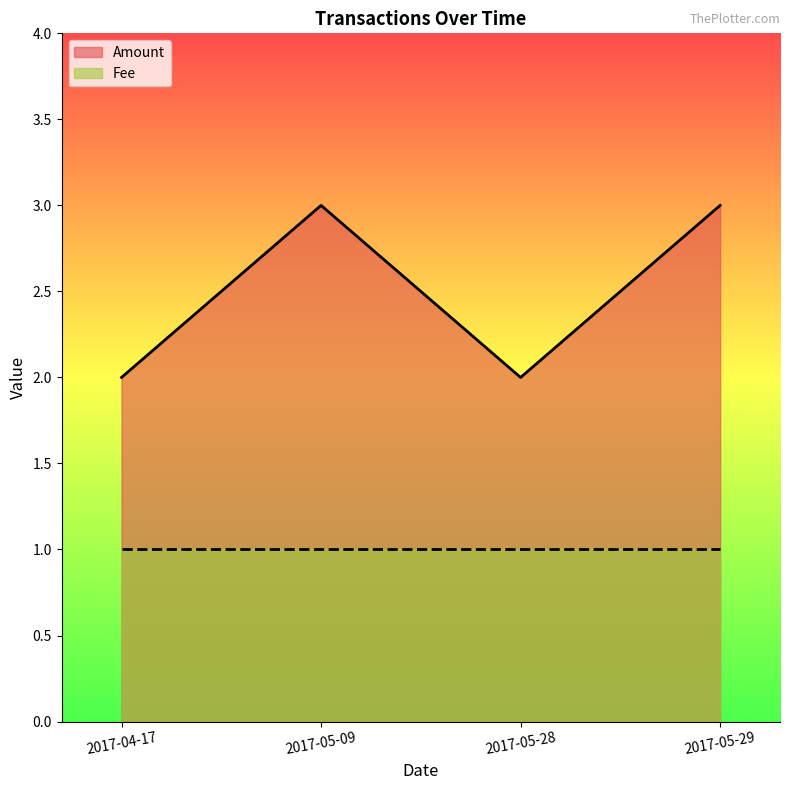

What is the change in value from 2017-04-17 to 2017-05-09?

+1